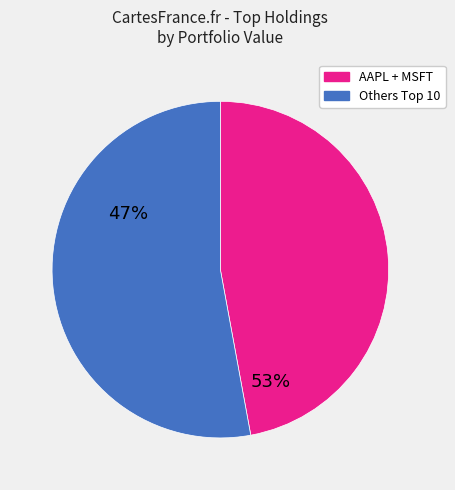

How many segments does this pie chart have?

2